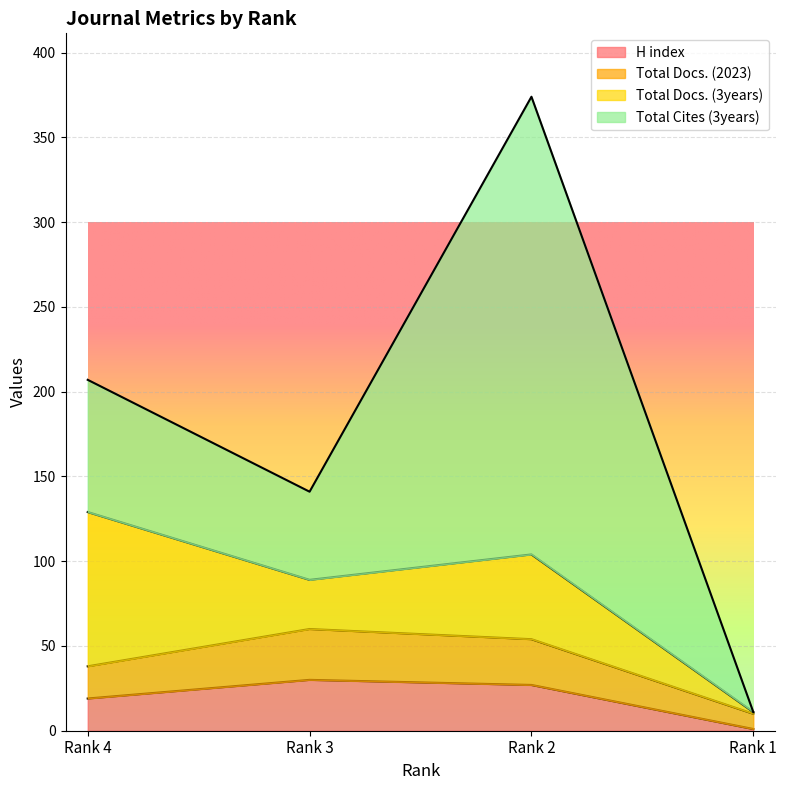

Which has a higher value, Rank 2 or Rank 4?

Rank 2